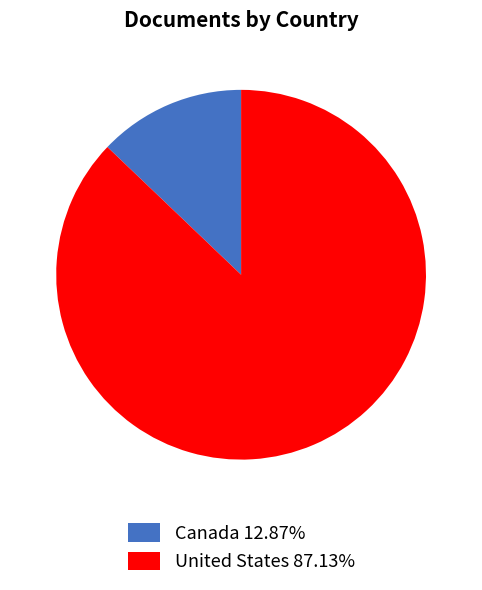

Which slice is the largest?

United States